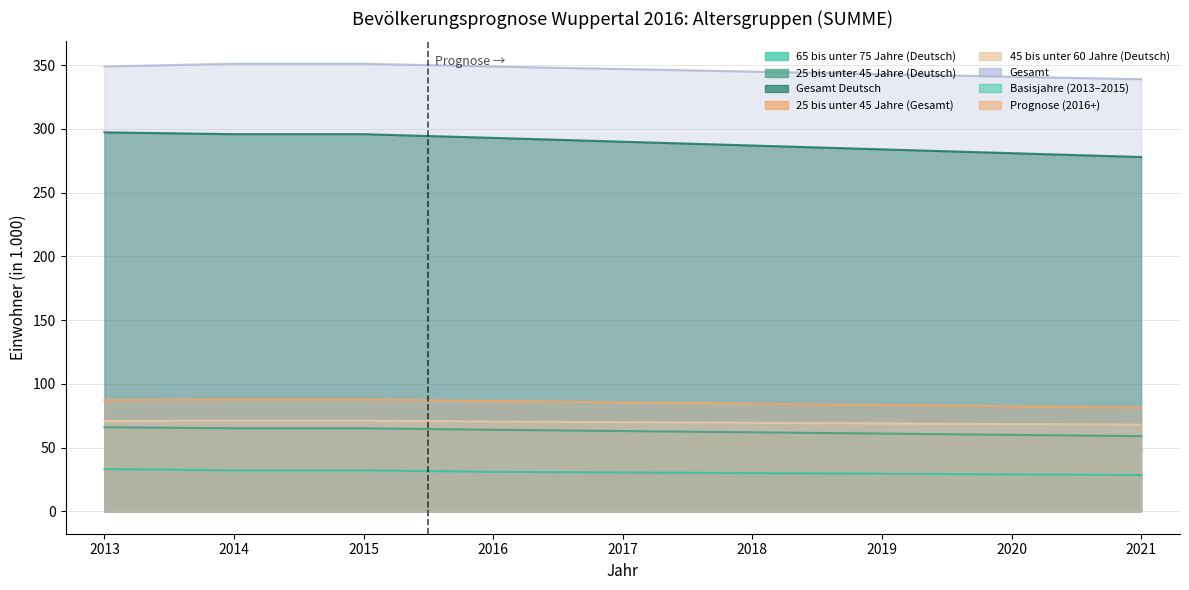

Count the number of data series in this chart.

6